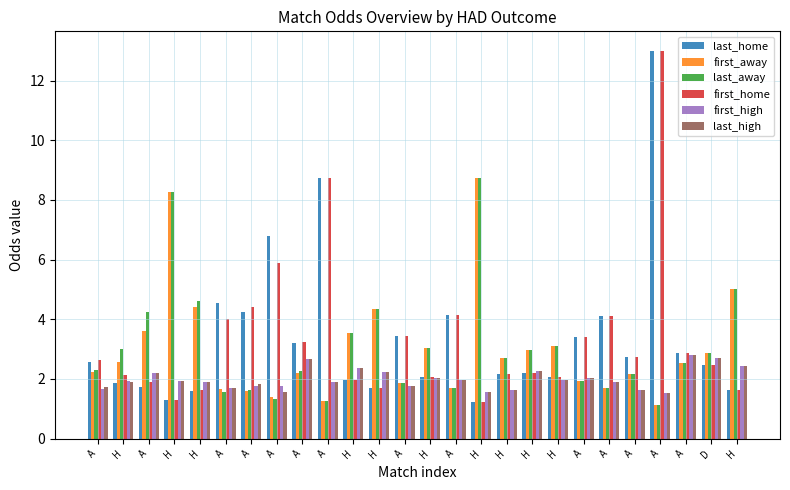

What are all the series names shown in the legend?

last_home, first_away, last_away, first_home, first_high, last_high